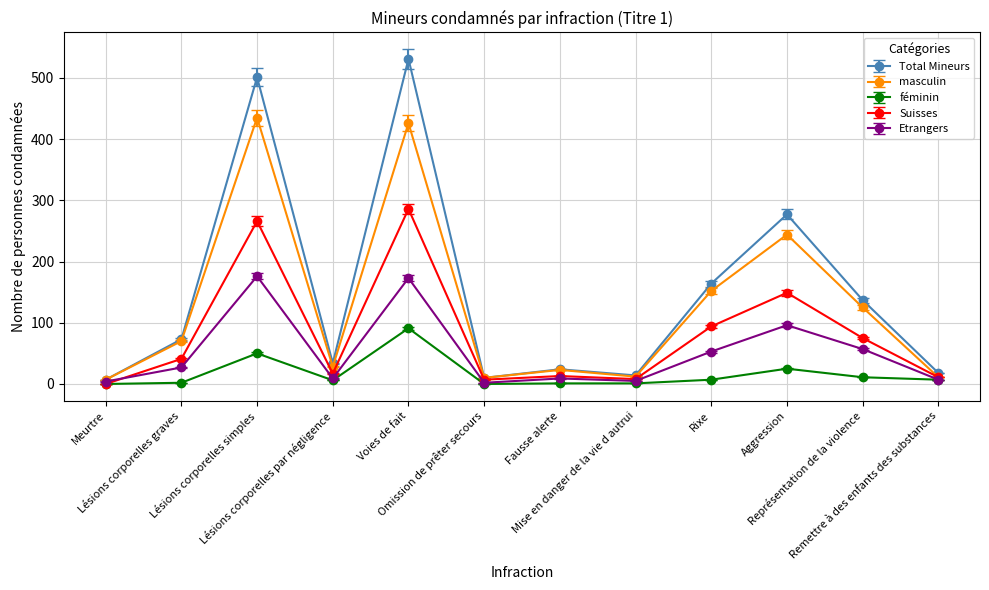

What is the highest value of the féminin series?

91